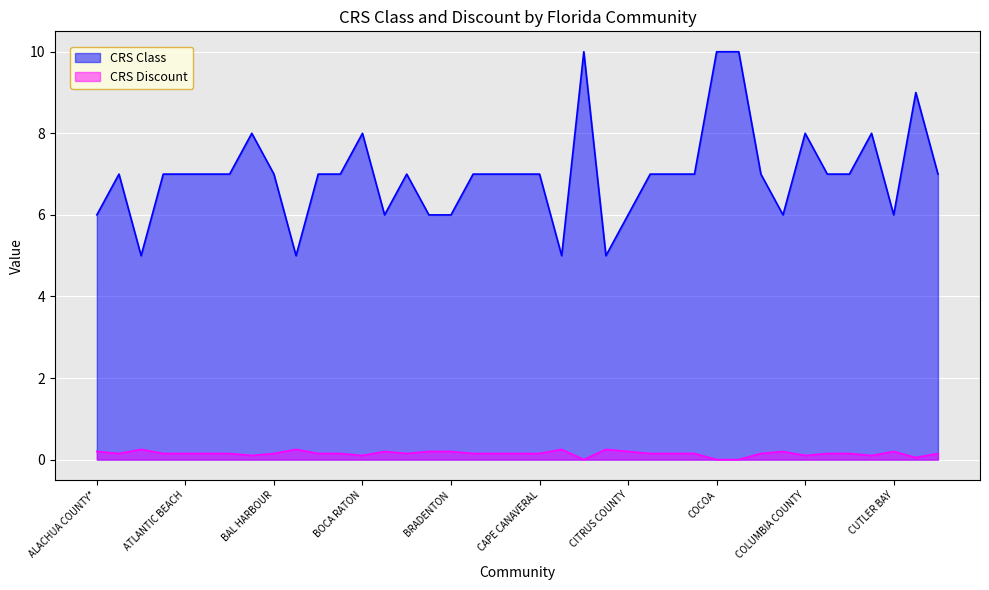

Rank the series by their maximum value, from lowest to highest.

CRS Discount, CRS Class